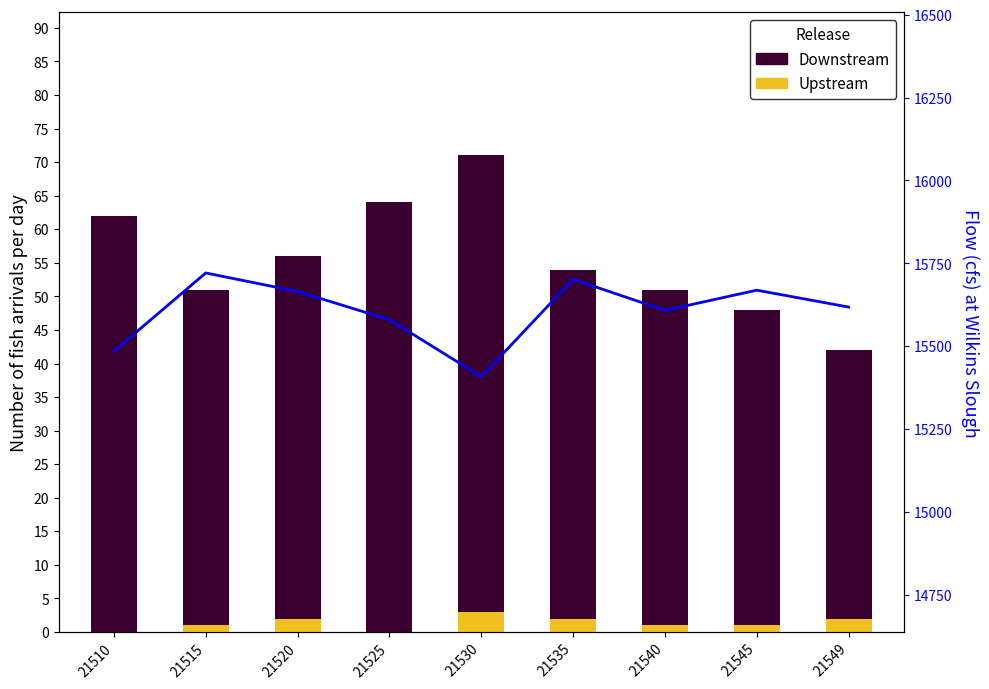

Which has a higher value, 21520 or 21530?

21530